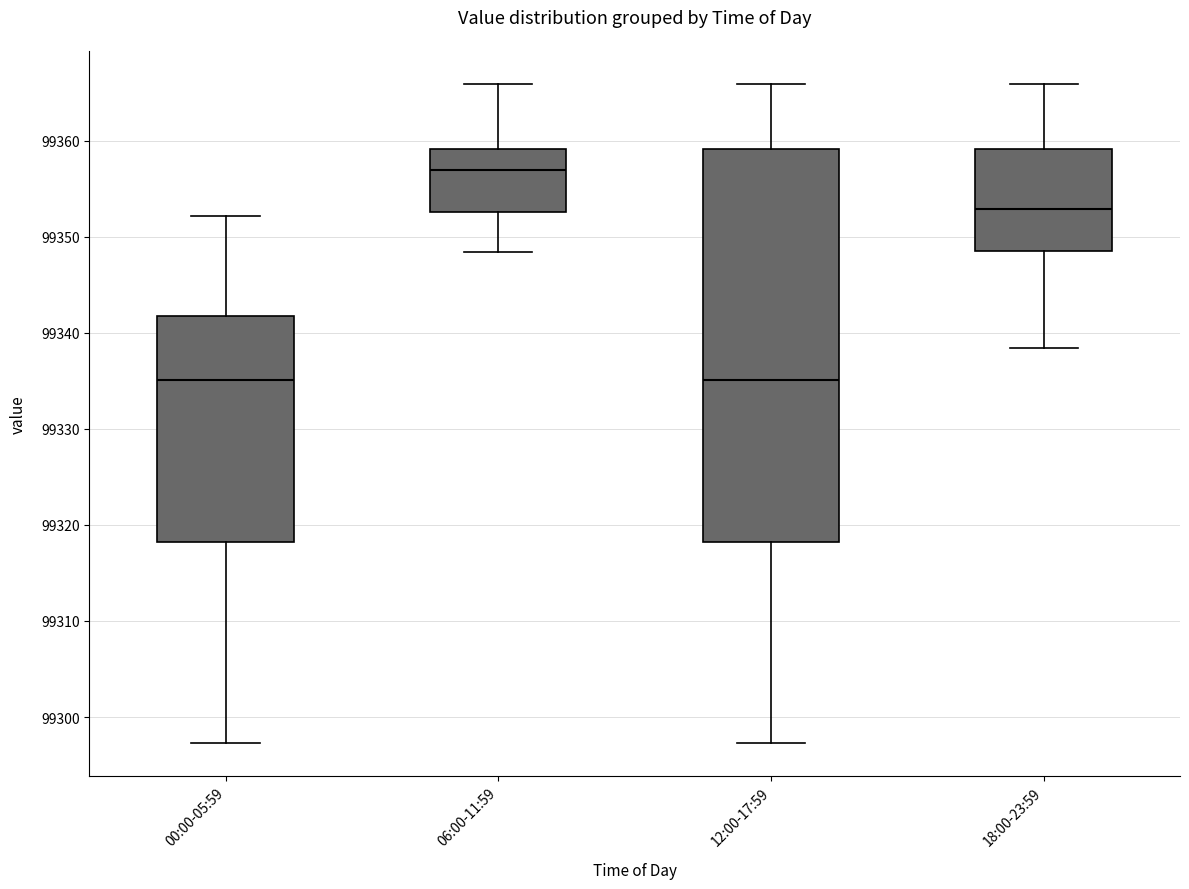

Reading left to right, read every box against the y-axis: the position of its median line, the range the box covers, and the ends of its whiskers. The values are not printed on the chart, so give them approximately, as read against the axis.

00:00-05:59: median 99335, box 99318 to 99342, whiskers 99297 to 99352
06:00-11:59: median 99357, box 99353 to 99359, whiskers 99348 to 99366
12:00-17:59: median 99335, box 99318 to 99359, whiskers 99297 to 99366
18:00-23:59: median 99353, box 99348 to 99359, whiskers 99338 to 99366